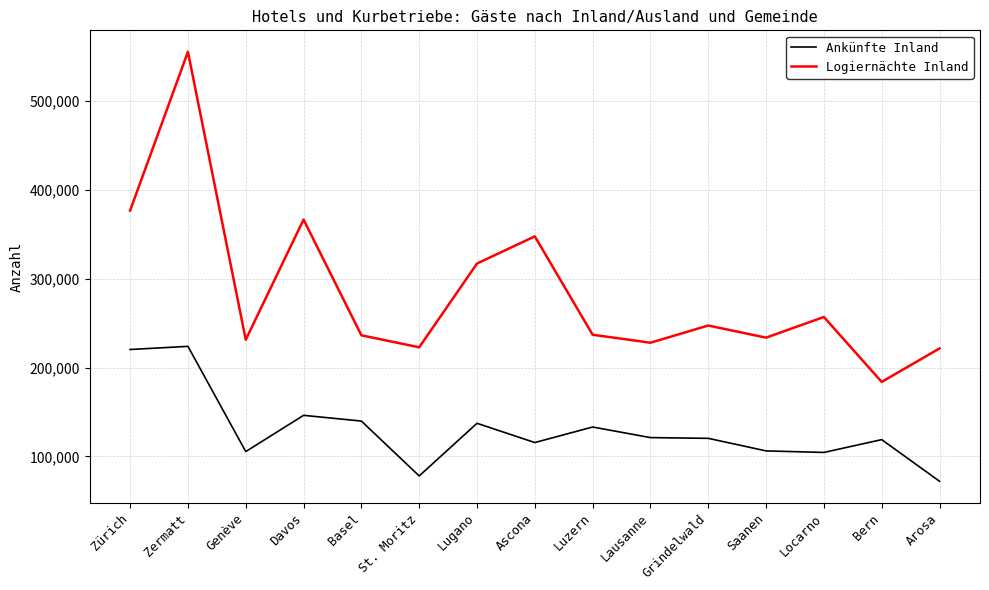

Between St. Moritz and Saanen, which series saw the biggest shift?

Ankünfte Inland